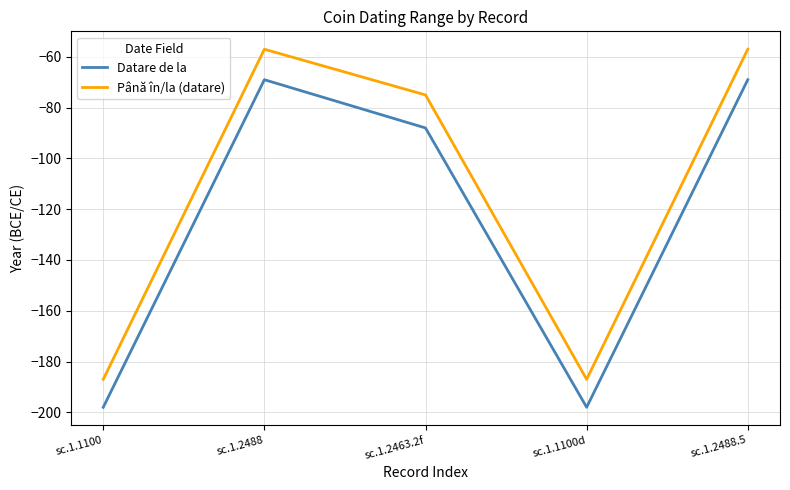

Where does the Până în/la (datare) series first go above -75?

sc.1.2488